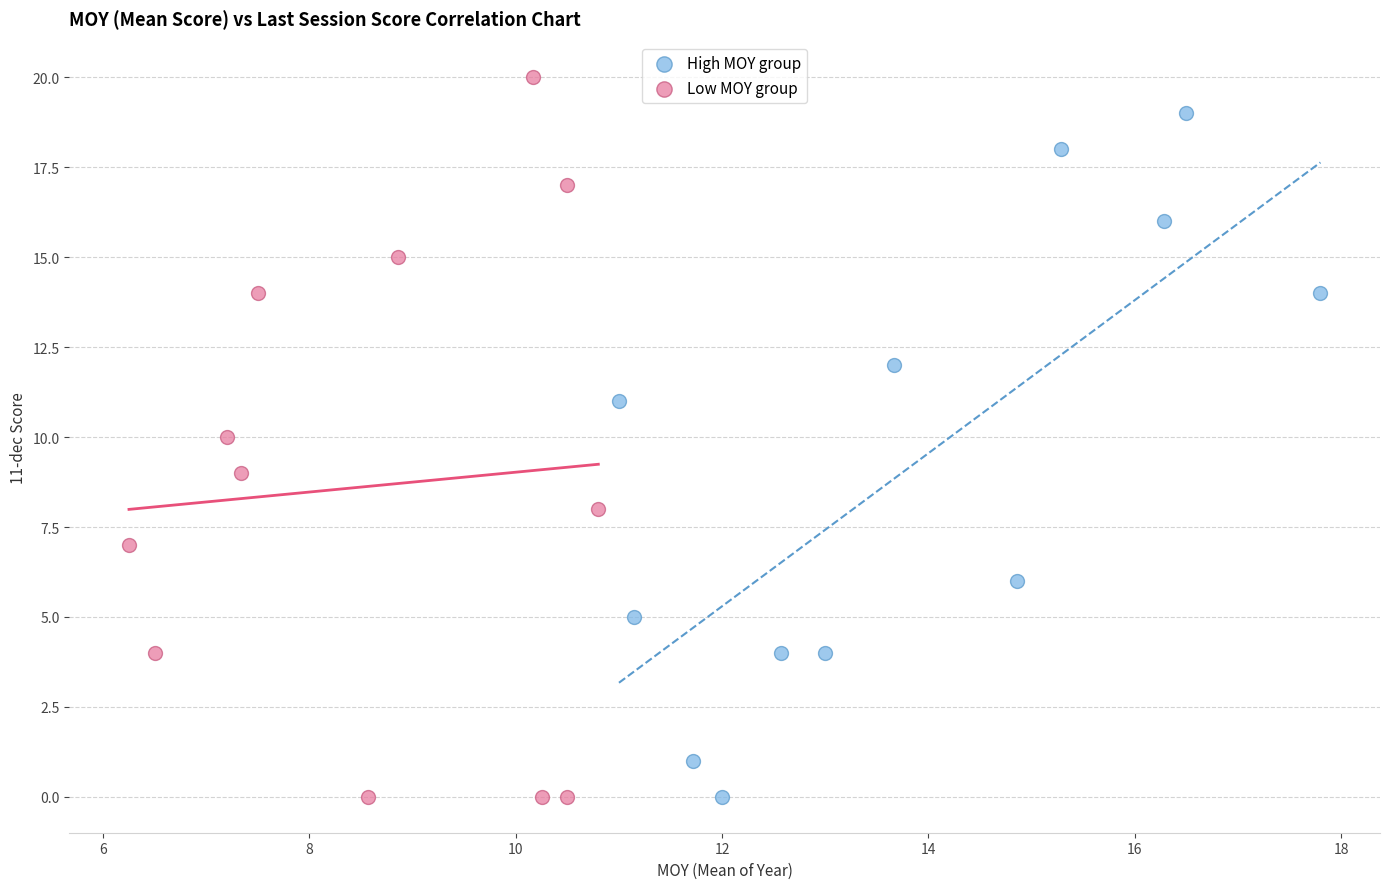

Which series contains the highest Y value?

Low MOY group